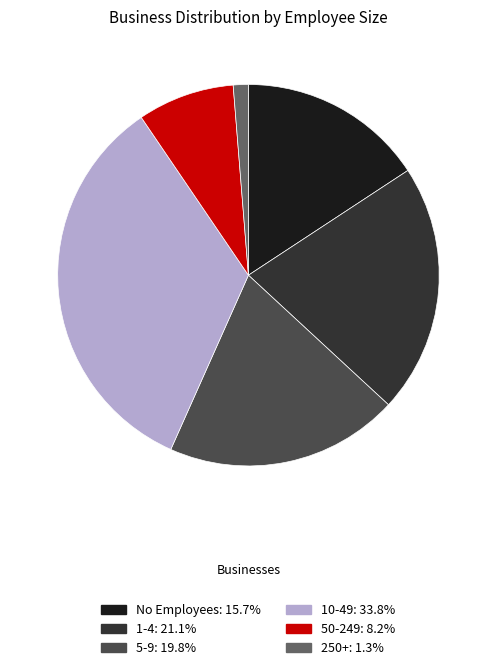

Does any single category account for the majority?

No